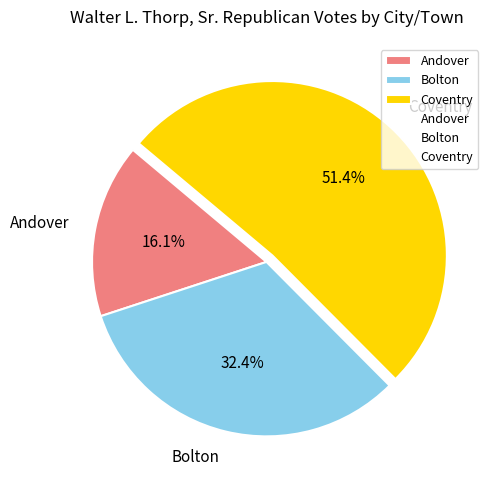

True or false: Bolton accounts for 32% of the total.

True